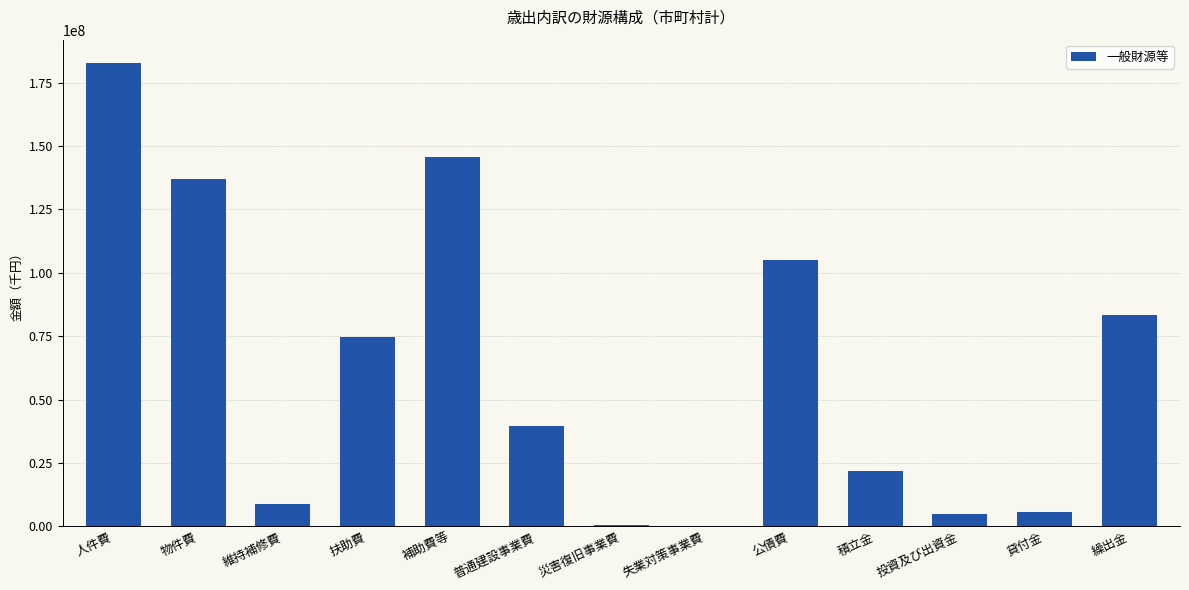

At which label is the value closest to 91384309?

繰出金